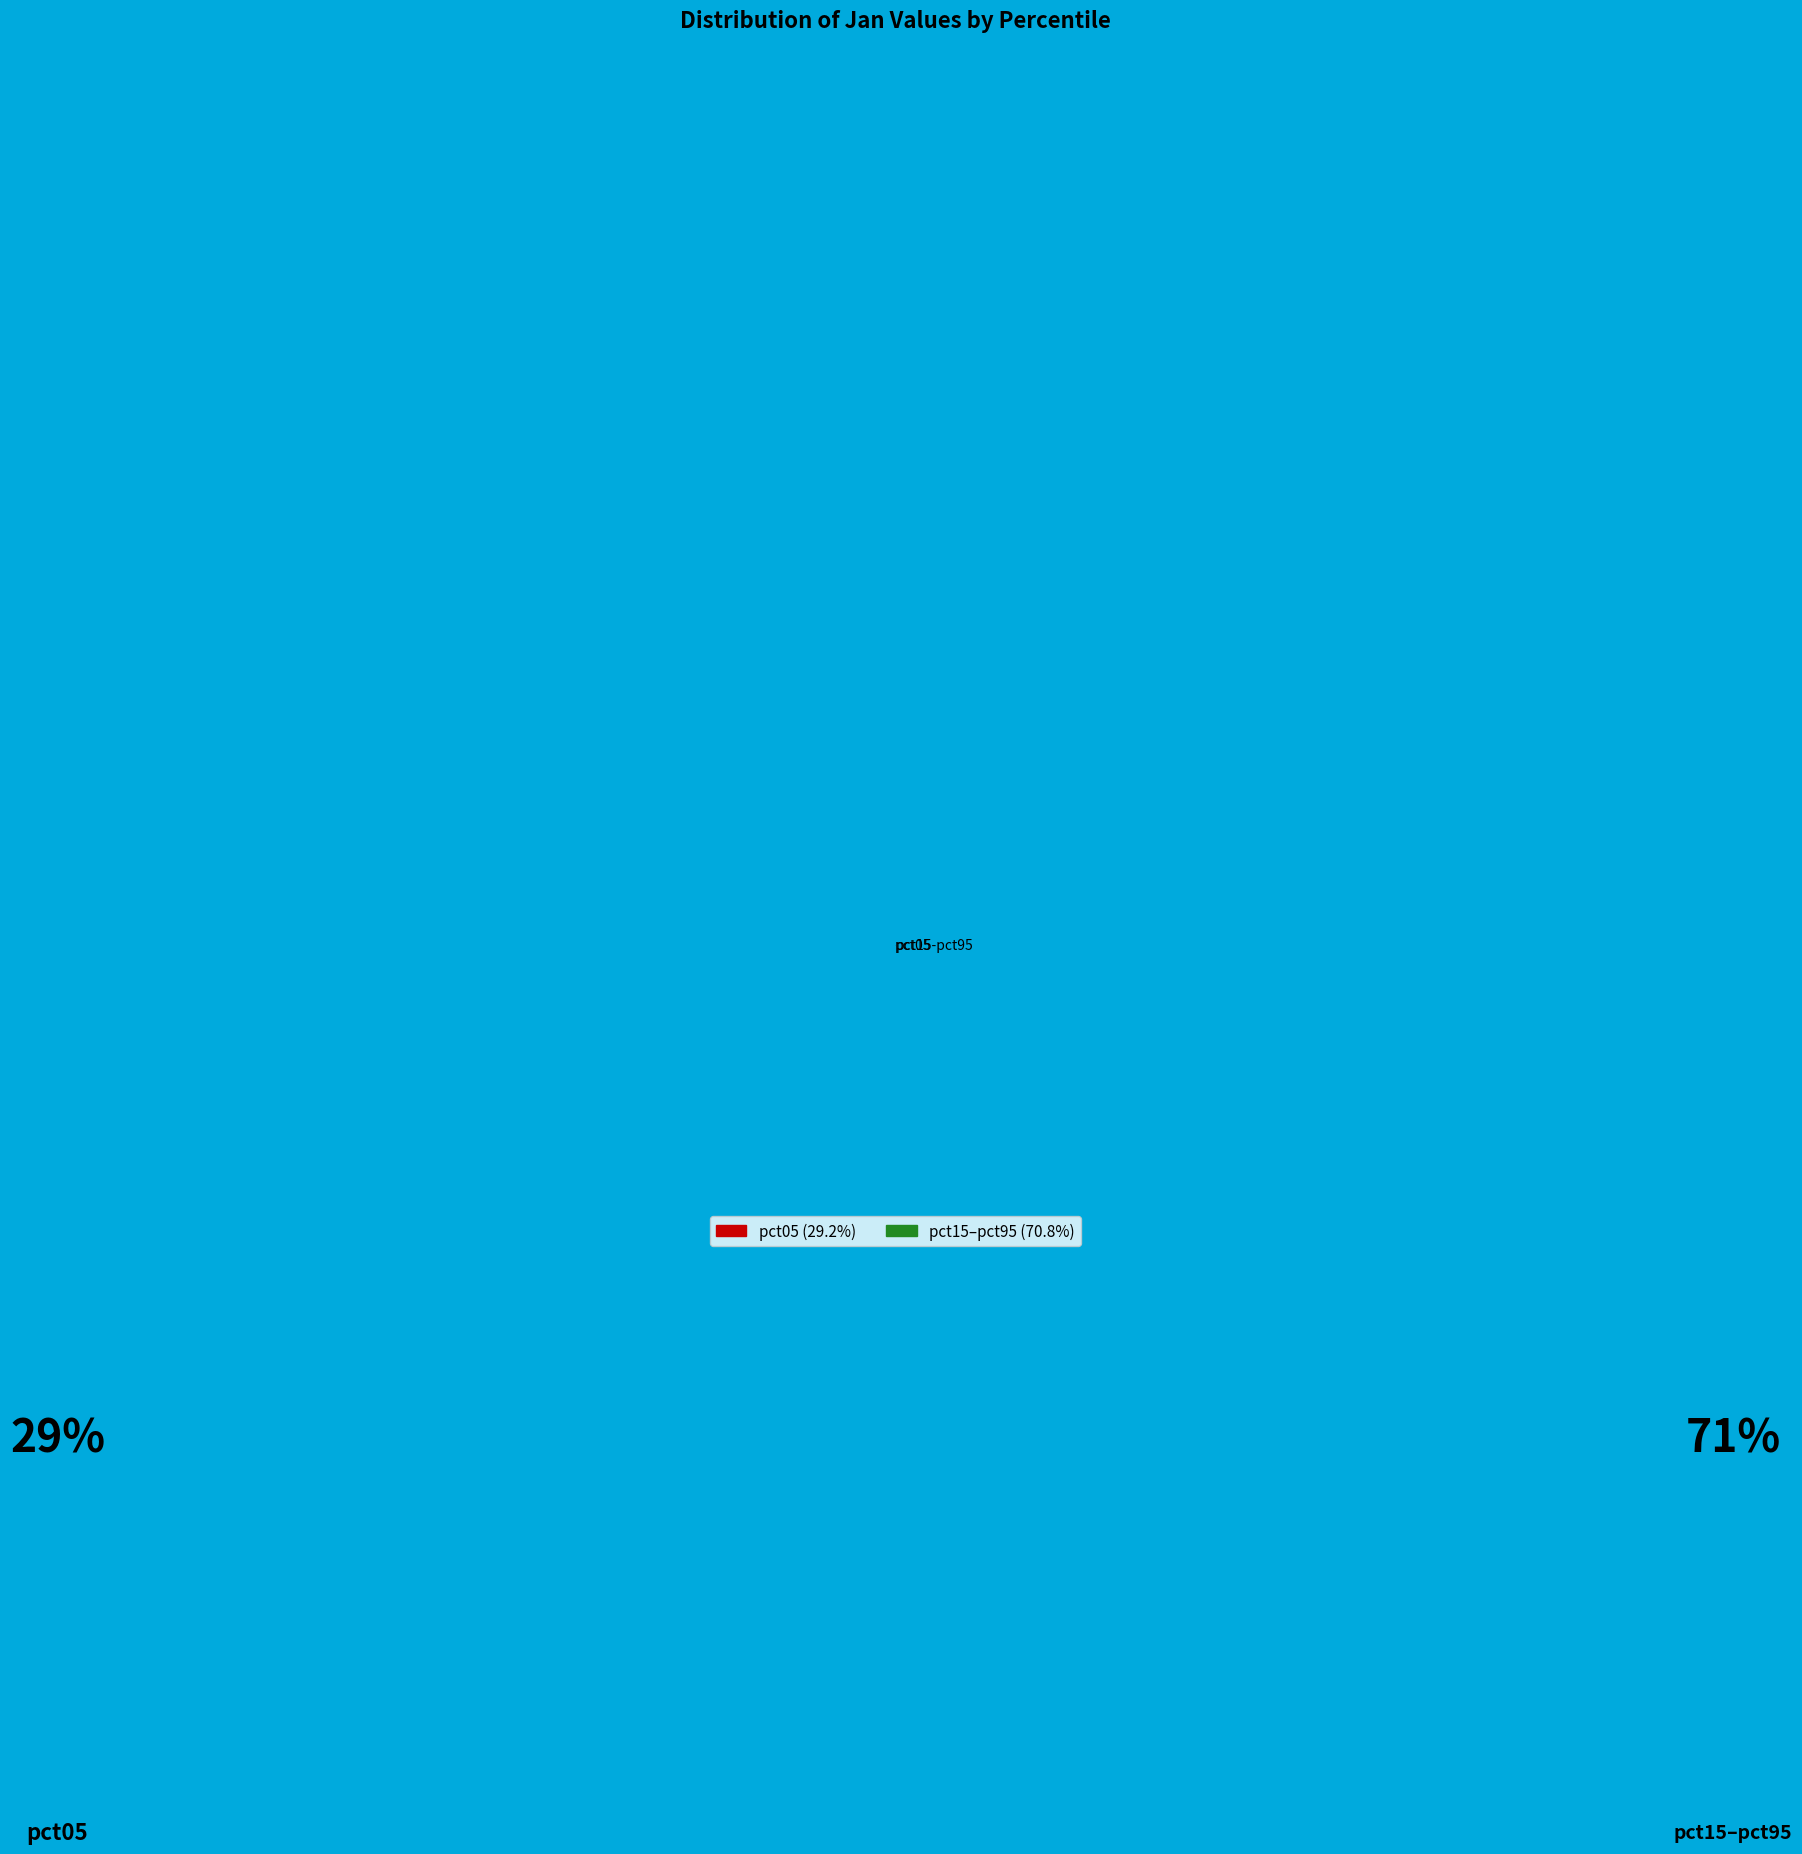

Does any single category account for the majority?

Yes